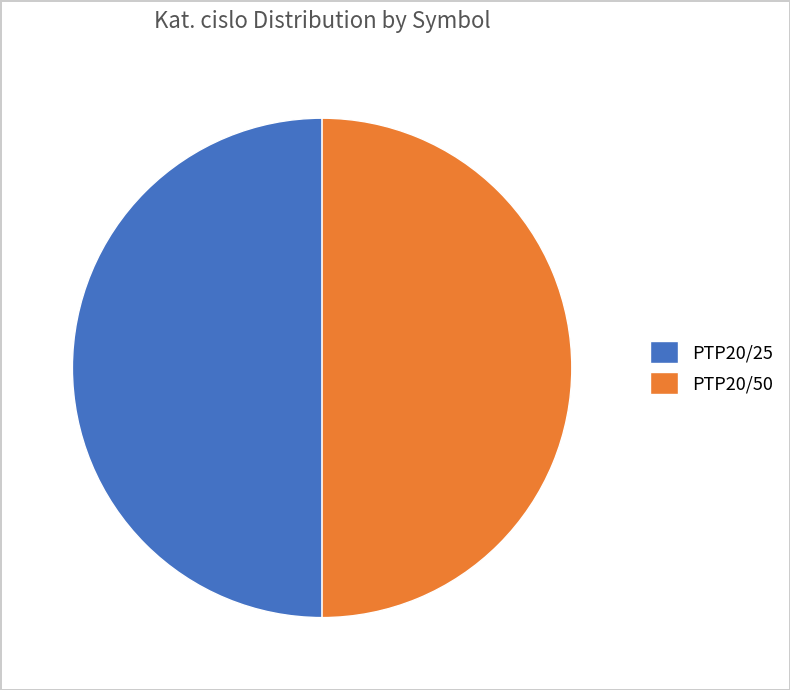

Combined, do PTP20/50 and PTP20/25 account for over 50%?

Yes